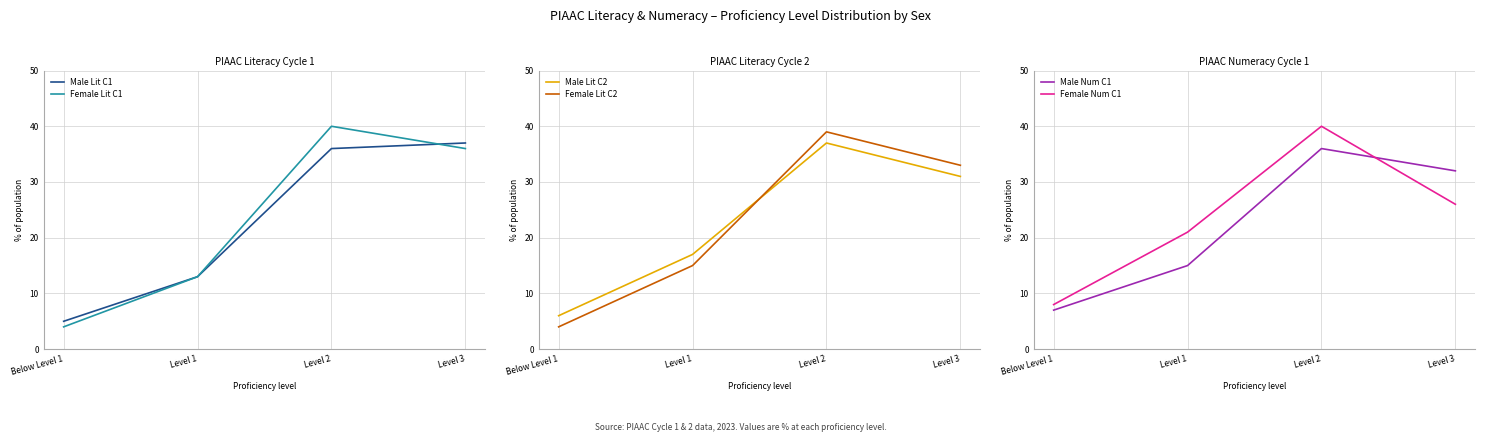

Which label corresponds to the smallest value in the chart?

Below Level 1